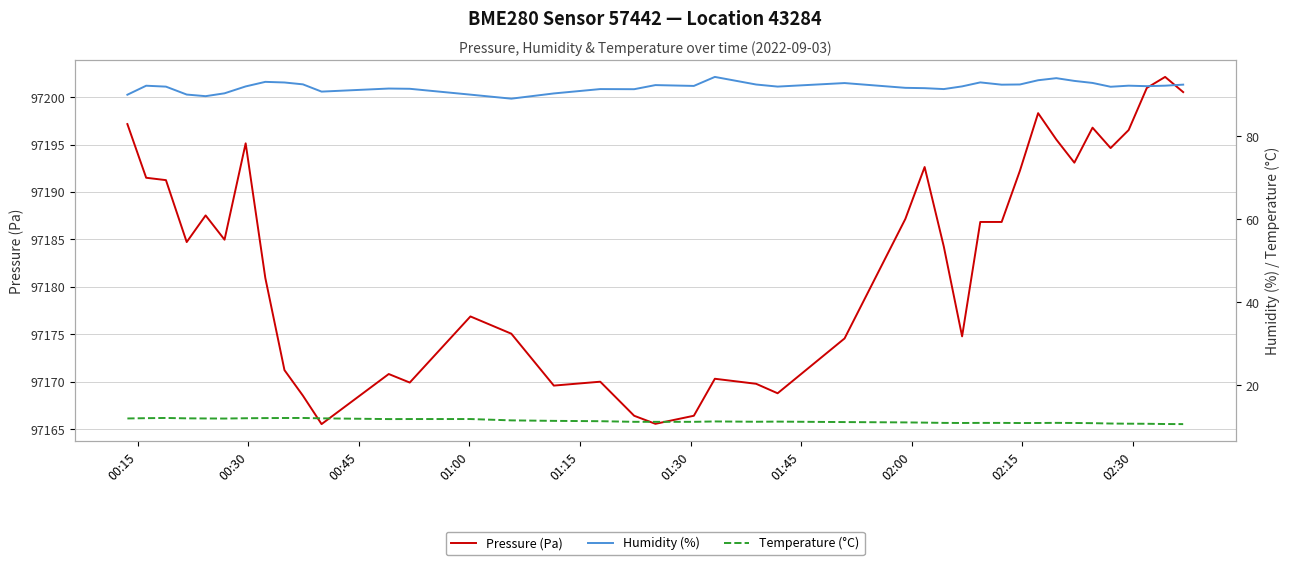

Count the number of categories in the chart.

40